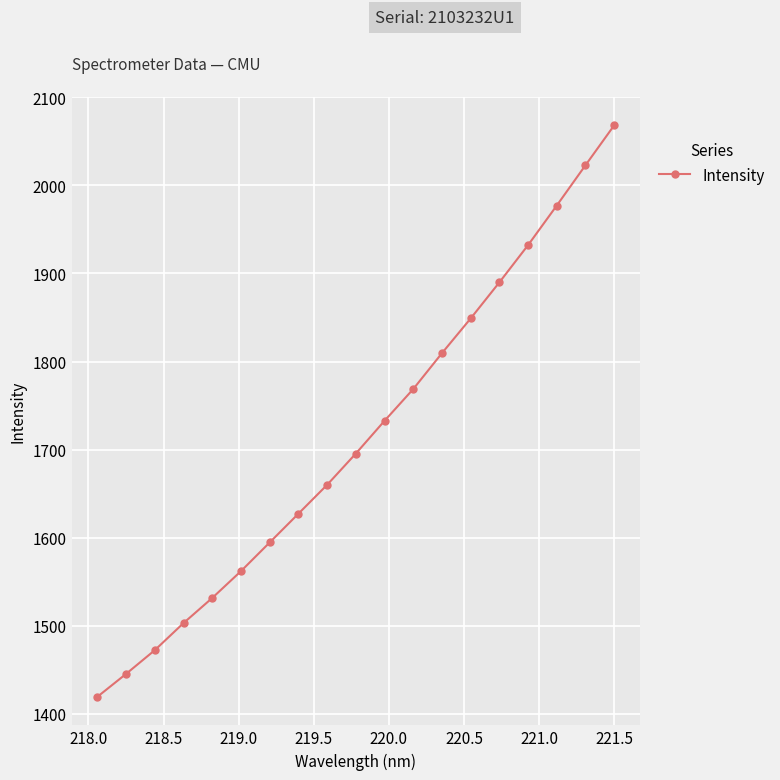

What is the greatest value displayed?

2068.1